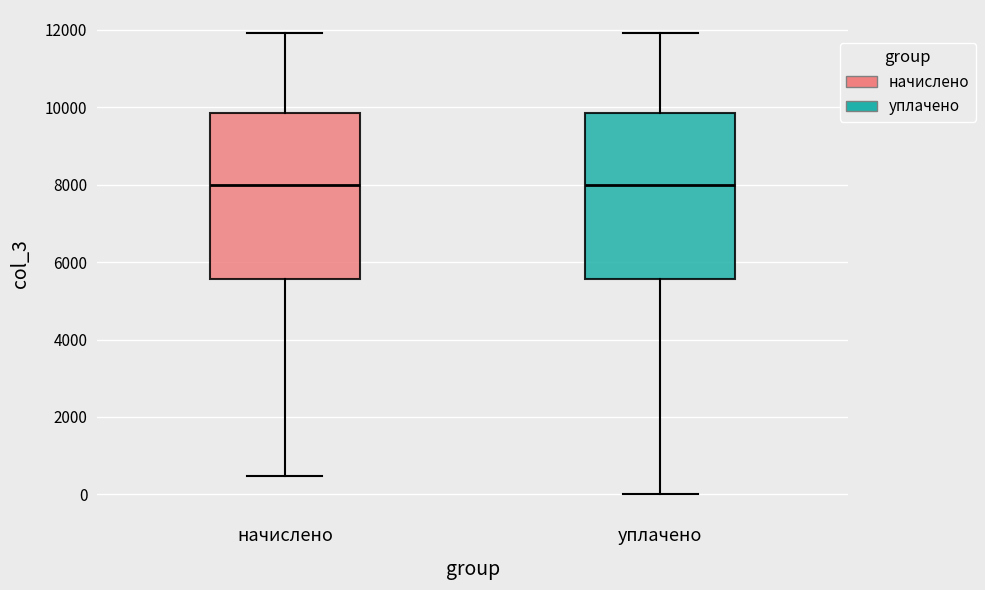

Reading left to right, read every box against the y-axis: the position of its median line, the range the box covers, and the ends of its whiskers. The values are not printed on the chart, so give them approximately, as read against the axis.

начислено: median 8000, box 5600 to 9800, whiskers 400 to 12000
уплачено: median 8000, box 5600 to 9800, whiskers 0 to 12000